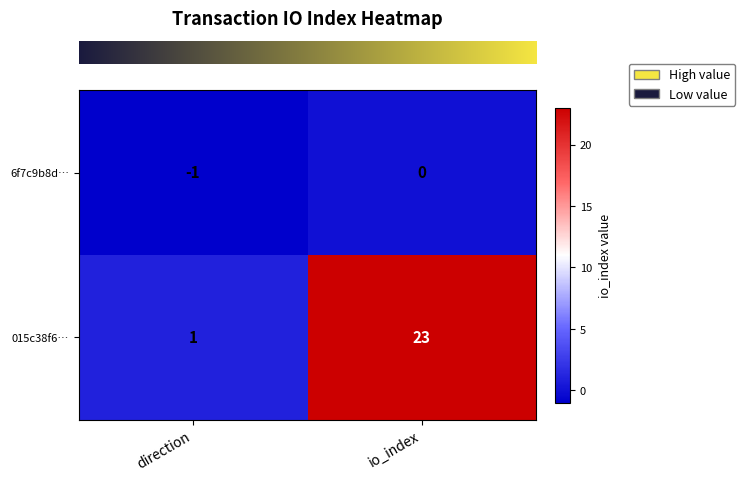

Which series has the widest spread of values?

015c38f6…